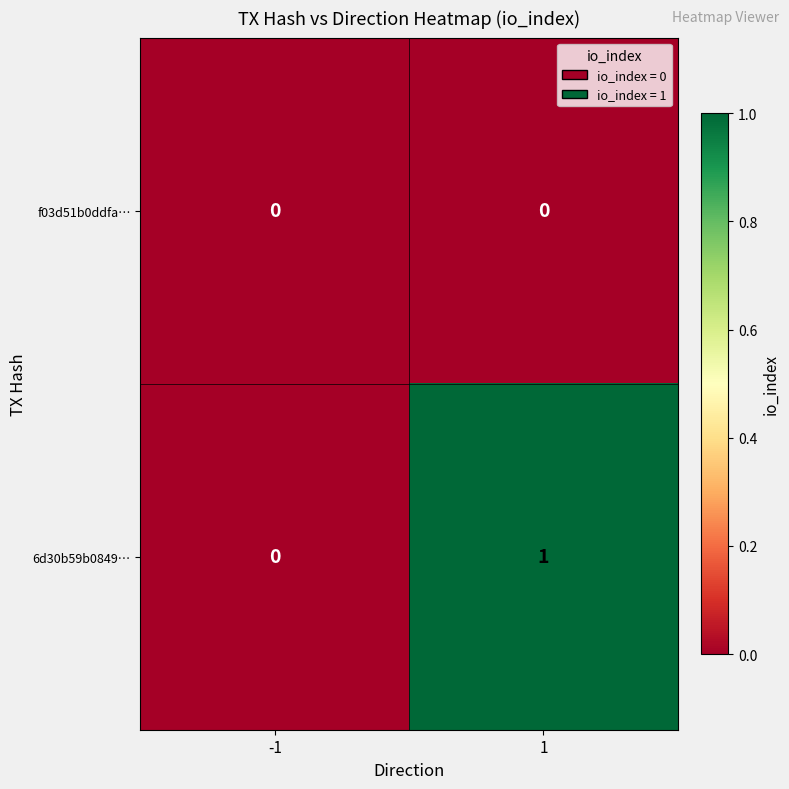

Is it true that 6d30b59b0849… equals 1 at 1?

True